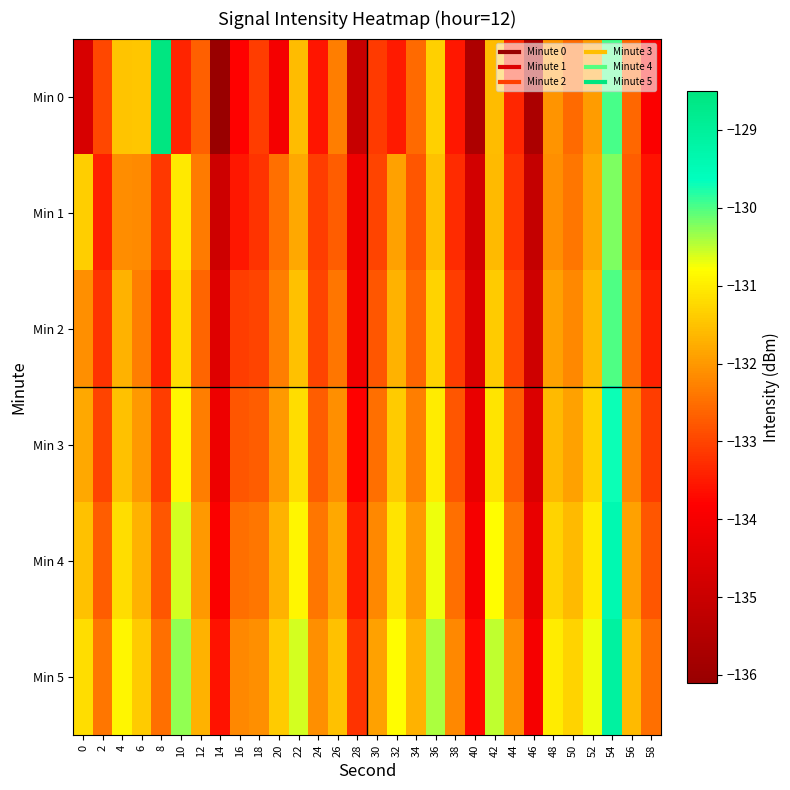

Reading right to left, transcribe all the data shown in this chart.

Min 0: 58=-133.9	56=-132.6	54=-130.0	52=-132.0	50=-132.6	48=-132.0	46=-135.7	44=-133.3	42=-131.6	40=-135.7	38=-133.5	36=-131.3	34=-132.6	32=-133.5	30=-133.1	28=-135.0	26=-132.3	24=-133.6	22=-131.6	20=-134.0	18=-133.1	16=-133.8	14=-136.1	12=-132.7	10=-133.4	8=-128.5	6=-131.5	4=-131.5	2=-133.0	0=-134.7
Min 1: 58=-133.6	56=-132.7	54=-130.2	52=-131.8	50=-132.4	48=-132.1	46=-135.1	44=-133.2	42=-131.6	40=-134.8	38=-133.3	36=-131.5	34=-132.8	32=-131.9	30=-133.0	28=-134.2	26=-132.7	24=-133.1	22=-131.8	20=-132.5	18=-133.2	16=-133.5	14=-134.9	12=-132.4	10=-131.0	8=-133.2	6=-132.2	4=-132.1	2=-133.4	0=-131.4
Min 2: 58=-133.4	56=-132.5	54=-130.0	52=-131.6	50=-132.2	48=-131.9	46=-134.9	44=-133.0	42=-131.4	40=-134.6	38=-133.1	36=-131.3	34=-132.6	32=-131.7	30=-132.8	28=-134.1	26=-132.4	24=-133.0	22=-131.5	20=-132.3	18=-133.0	16=-133.1	14=-134.5	12=-132.6	10=-131.2	8=-133.4	6=-132.3	4=-131.7	2=-133.2	0=-132.1
Min 3: 58=-133.1	56=-132.2	54=-129.7	52=-131.3	50=-131.9	48=-131.6	46=-134.6	44=-132.7	42=-131.1	40=-134.3	38=-132.8	36=-131.0	34=-132.3	32=-131.4	30=-132.5	28=-133.8	26=-132.1	24=-132.7	22=-131.2	20=-132.0	18=-132.7	16=-132.8	14=-134.2	12=-132.3	10=-130.9	8=-133.1	6=-132.0	4=-131.5	2=-133.0	0=-131.8
Min 4: 58=-132.8	56=-131.9	54=-129.4	52=-131.0	50=-131.6	48=-131.3	46=-134.3	44=-132.4	42=-130.8	40=-134.0	38=-132.5	36=-130.7	34=-132.0	32=-131.1	30=-132.2	28=-133.5	26=-131.8	24=-132.4	22=-130.9	20=-131.7	18=-132.4	16=-132.5	14=-133.9	12=-132.0	10=-130.6	8=-132.8	6=-131.7	4=-131.2	2=-132.7	0=-131.5
Min 5: 58=-132.5	56=-131.6	54=-129.1	52=-130.7	50=-131.3	48=-131.0	46=-134.0	44=-132.1	42=-130.5	40=-133.7	38=-132.2	36=-130.4	34=-131.7	32=-130.8	30=-131.9	28=-133.2	26=-131.5	24=-132.1	22=-130.6	20=-131.4	18=-132.1	16=-132.2	14=-133.6	12=-131.7	10=-130.3	8=-132.5	6=-131.4	4=-130.9	2=-132.4	0=-131.2